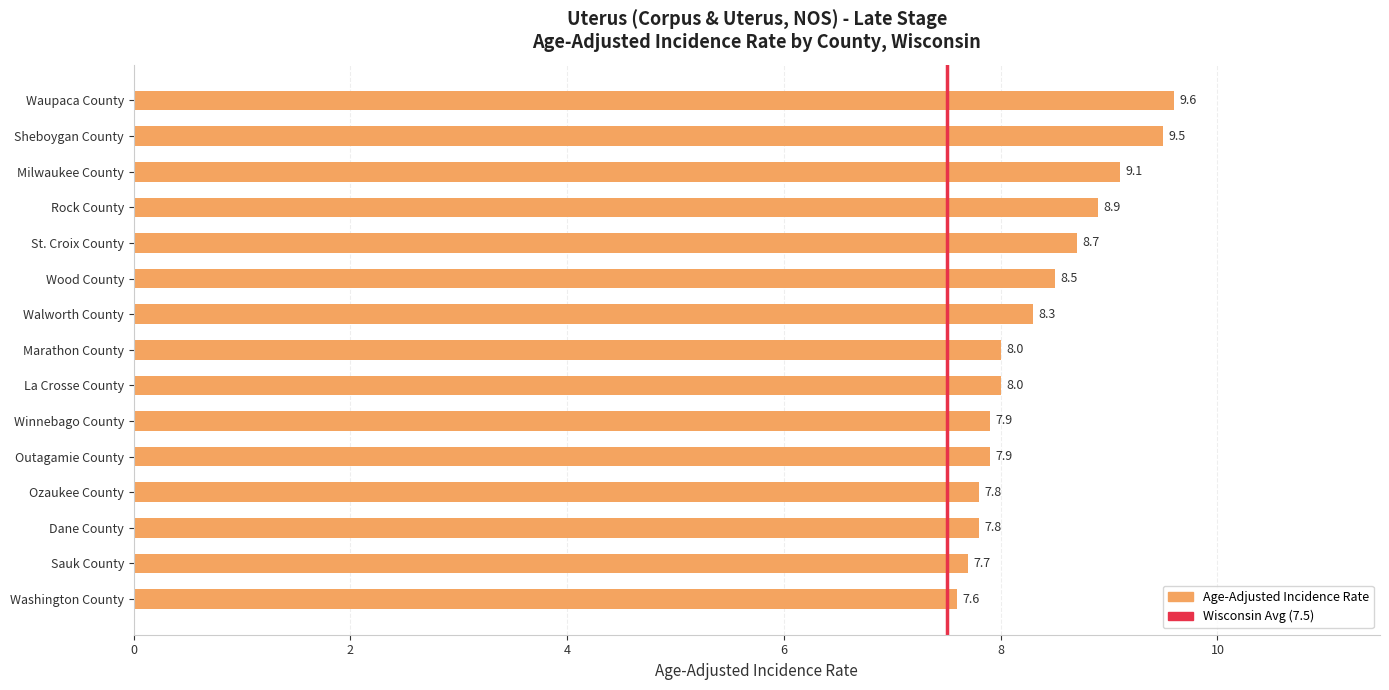

Does the chart contain stacked bars?

No